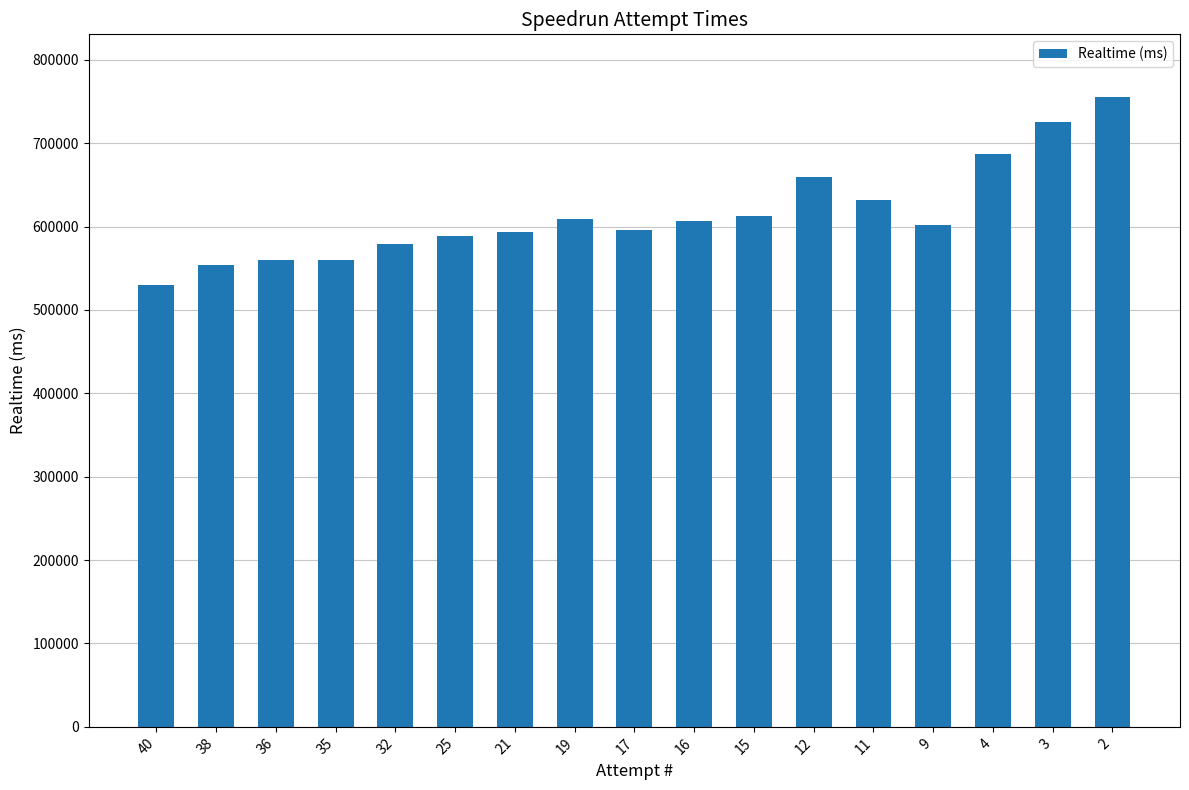

What is the maximum value shown in the chart?

754965